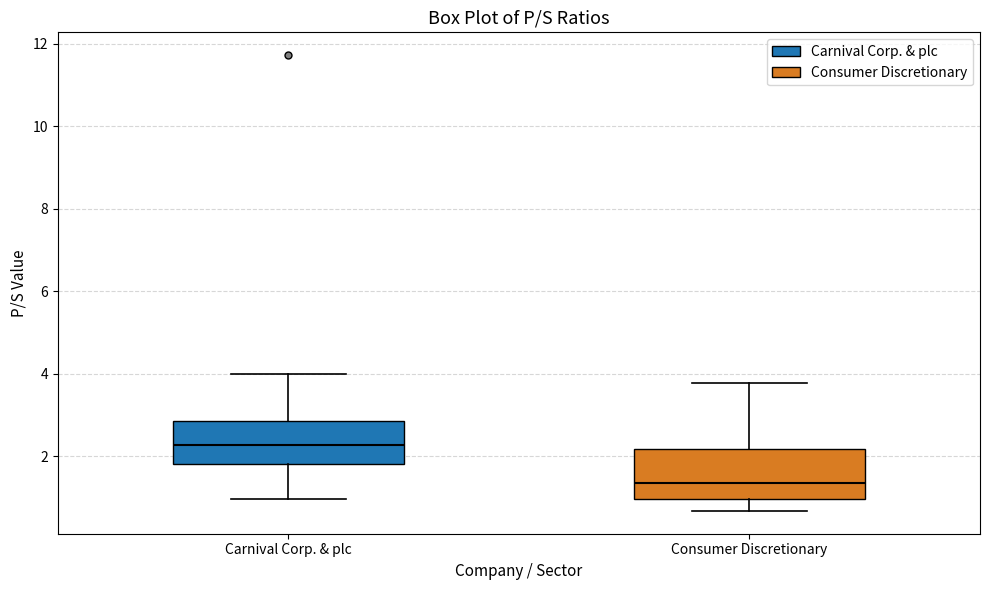

Which box's median line is the highest?

Carnival Corp. & plc